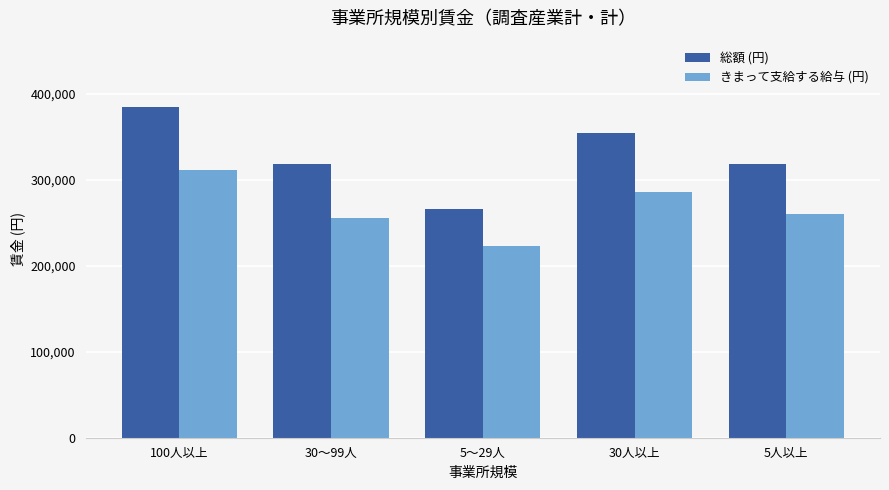

The value of きまって支給する給与 (円) at 5～29人 is 361593. True or false?

False